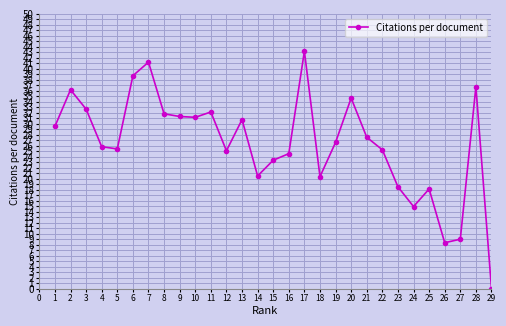

What is the average value?

26.3